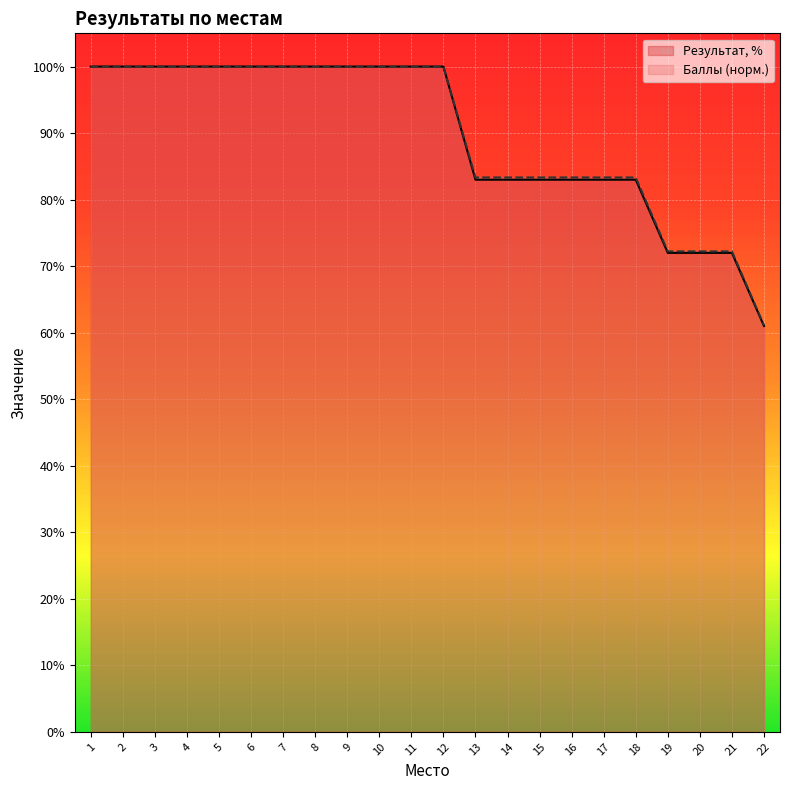

Reading left to right, what are all the values shown in this chart?

Результат, %: 1=100.0	2=100.0	3=100.0	4=100.0	5=100.0	6=100.0	7=100.0	8=100.0	9=100.0	10=100.0	11=100.0	12=100.0	13=83.0	14=83.0	15=83.0	16=83.0	17=83.0	18=83.0	19=72.0	20=72.0	21=72.0	22=61.0
Баллы: 1=100.0	2=100.0	3=100.0	4=100.0	5=100.0	6=100.0	7=100.0	8=100.0	9=100.0	10=100.0	11=100.0	12=100.0	13=83.3	14=83.3	15=83.3	16=83.3	17=83.3	18=83.3	19=72.2	20=72.2	21=72.2	22=61.1